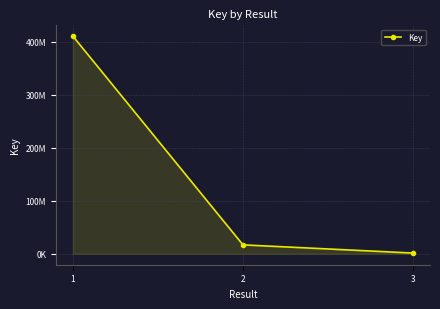

Rank the categories by value from lowest to highest.

3, 2, 1